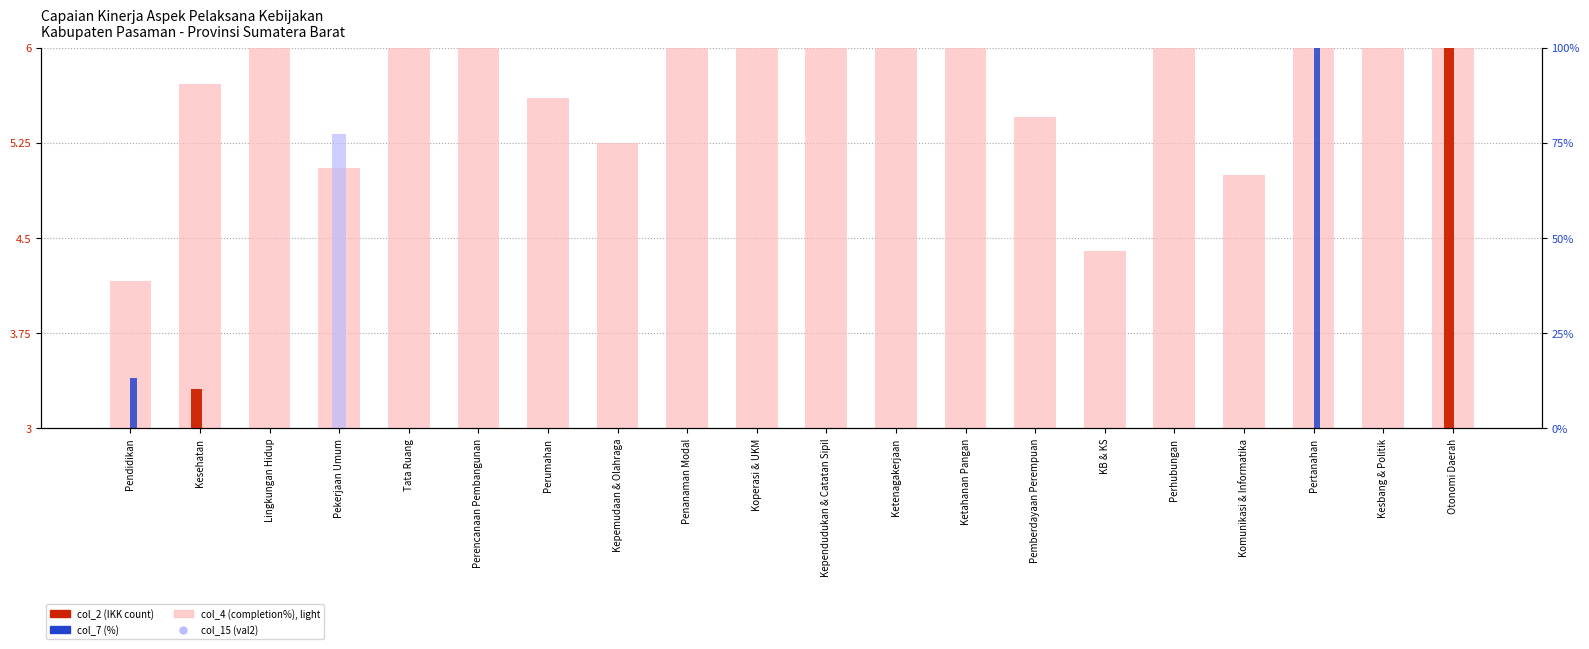

Which series has the largest Y range (max minus min)?

col_7 (%)